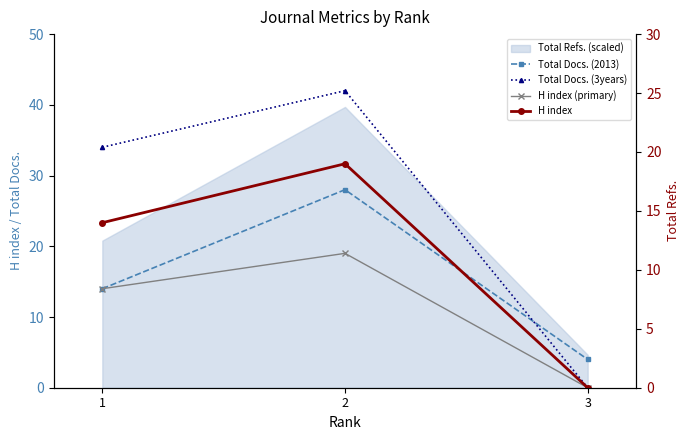

List the labels in order of H index value, largest first.

2, 1, 3